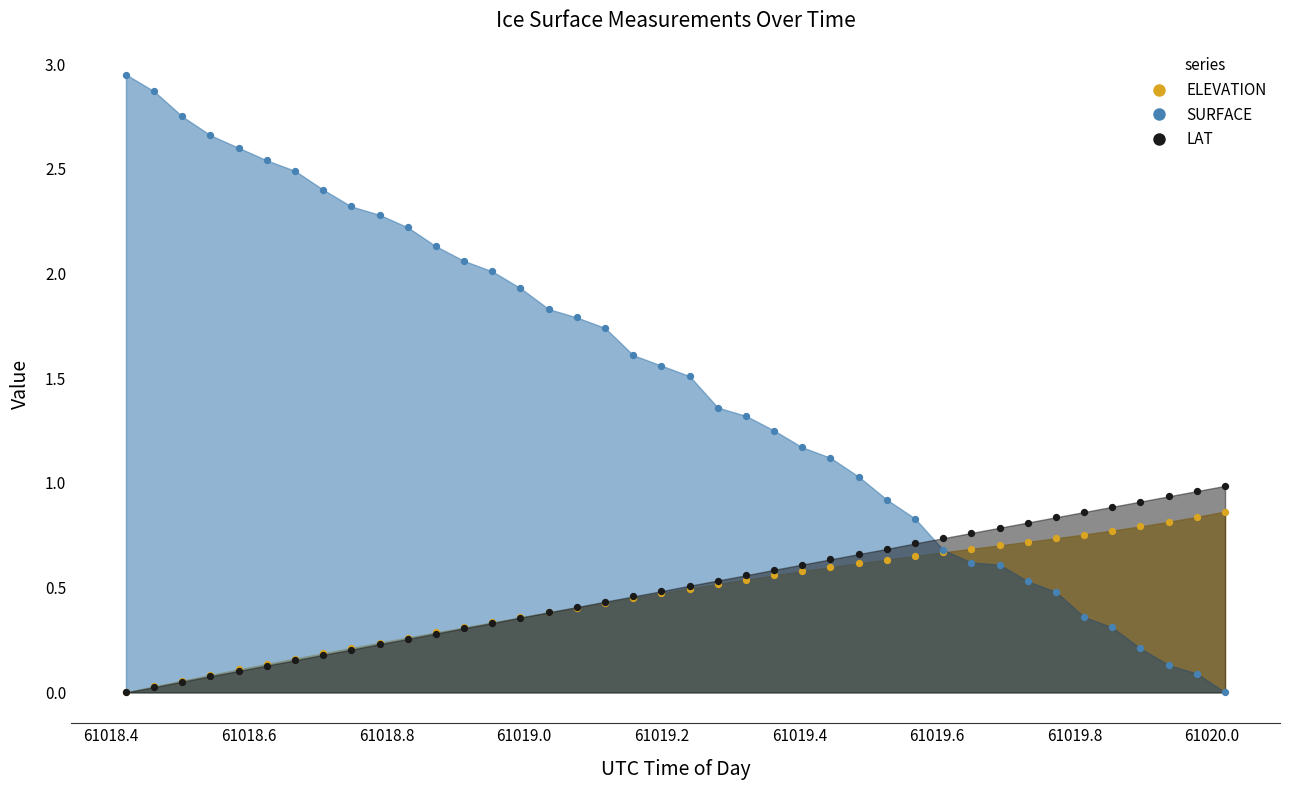

Is the value of ELEVATION at 16 greater than the value of SURFACE at 61019.0?

No